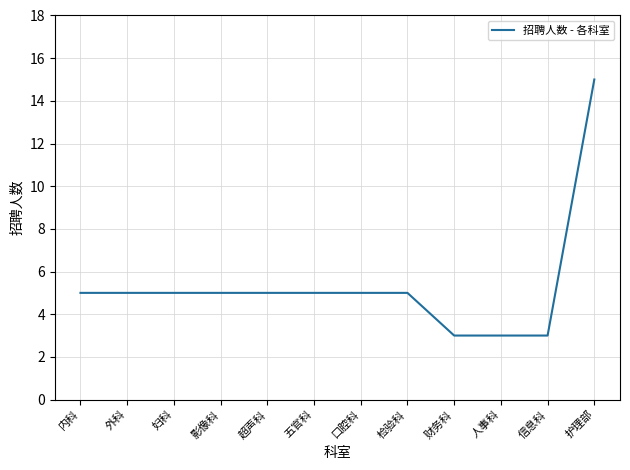

What is the change in value from 五官科 to 财务科?

-2